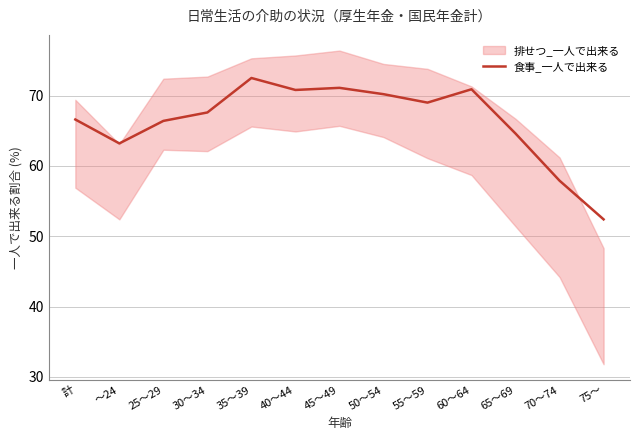

Where is the first local maximum?

35～39